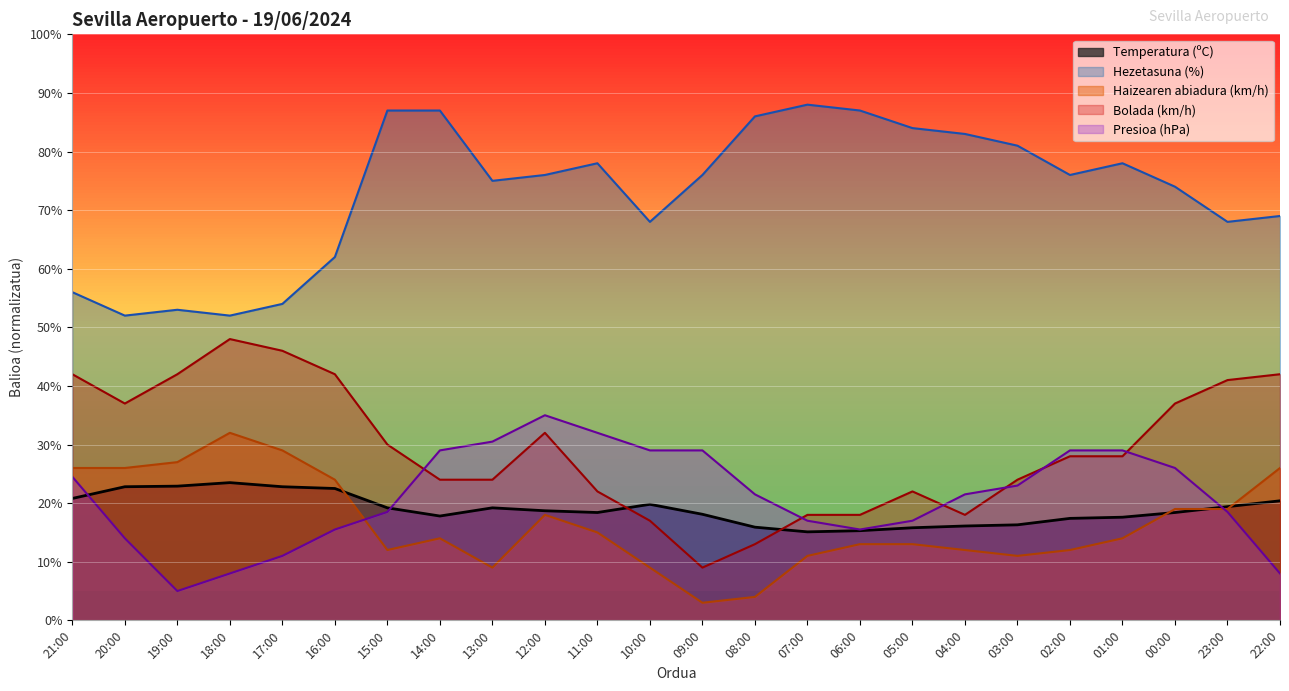

What value does the Hezetasuna (%) series have at 11:00?

78.0